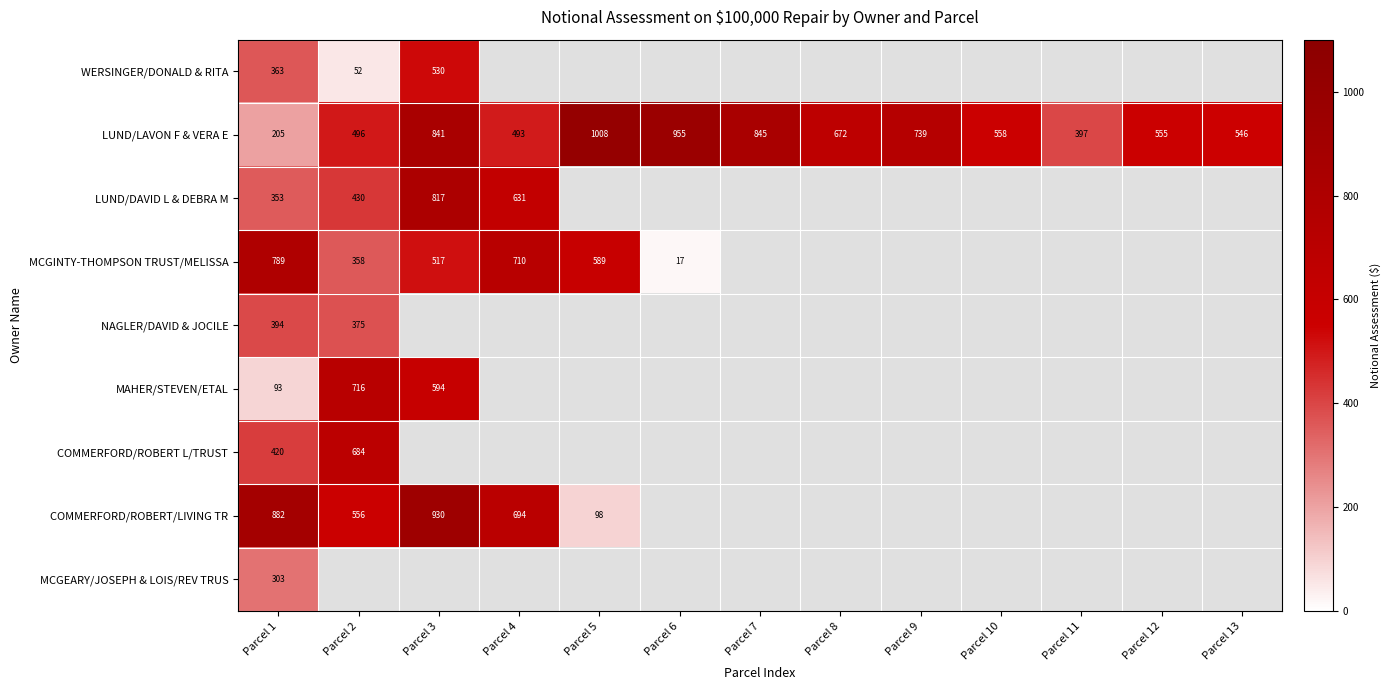

At Parcel 1, list the series in order from smallest to largest.

MAHER/STEVEN/ETAL, LUND/LAVON F & VERA E, MCGEARY/JOSEPH & LOIS/REV TRUS, LUND/DAVID L & DEBRA M, WERSINGER/DONALD & RITA, NAGLER/DAVID & JOCILE, COMMERFORD/ROBERT L/TRUST, MCGINTY-THOMPSON TRUST/MELISSA, COMMERFORD/ROBERT/LIVING TR